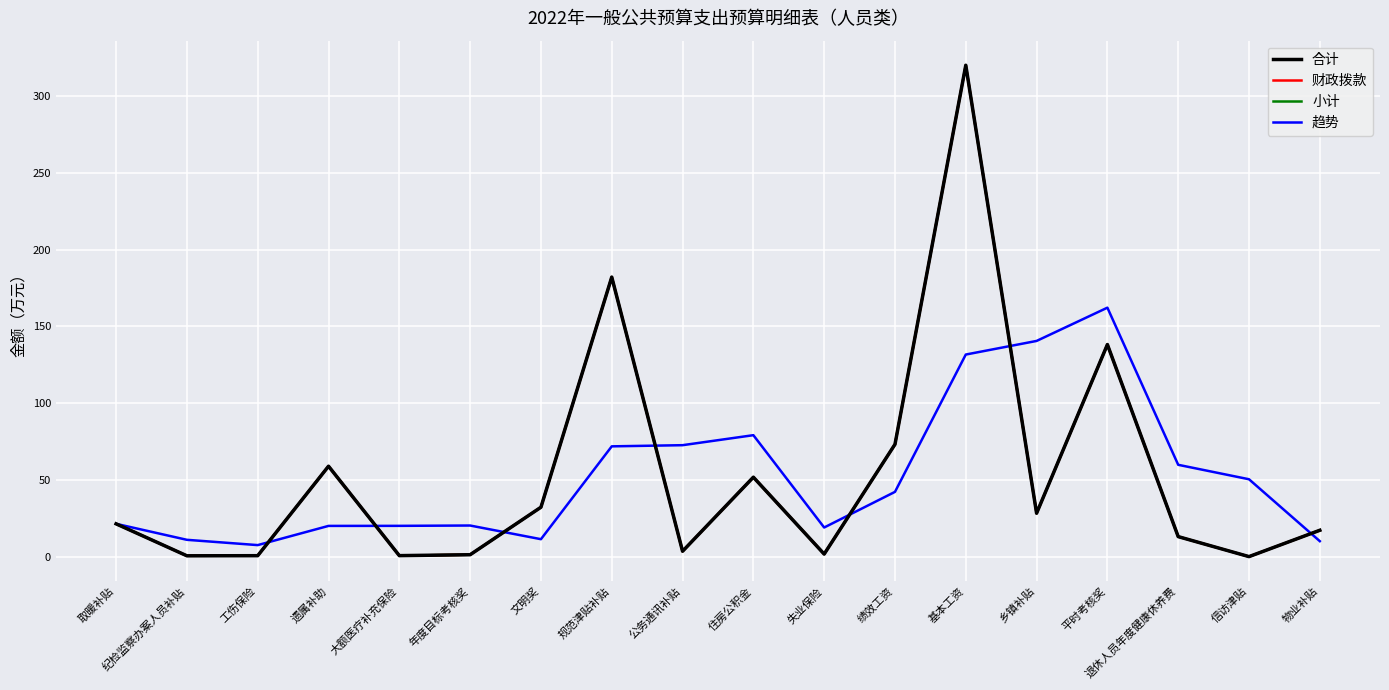

The value of 小计 at 大额医疗补充保险 is 0.9. True or false?

True